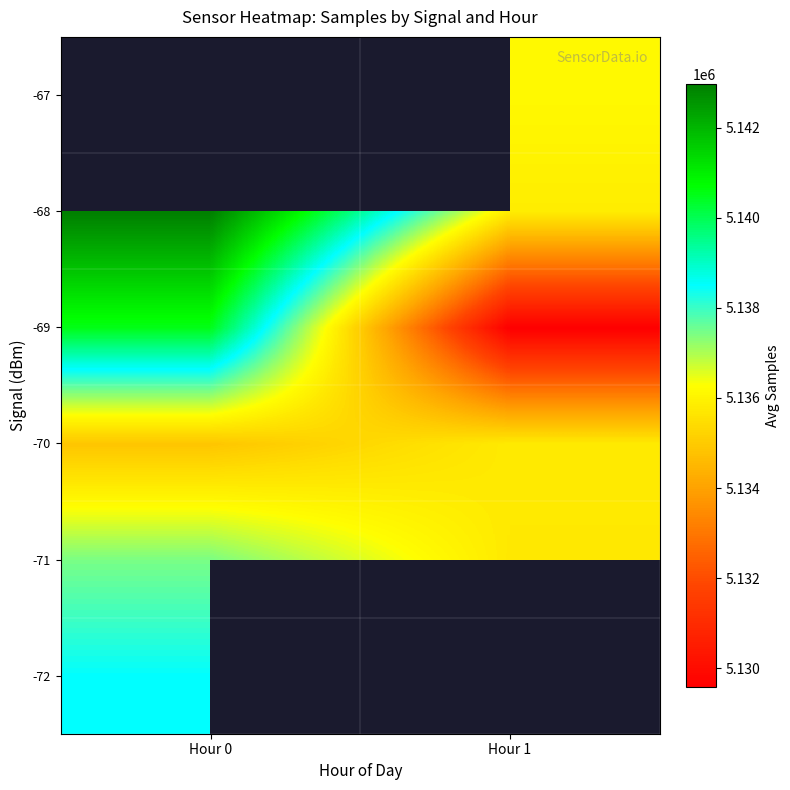

The value of -68 at Hour 0 is 3569677.4. True or false?

False